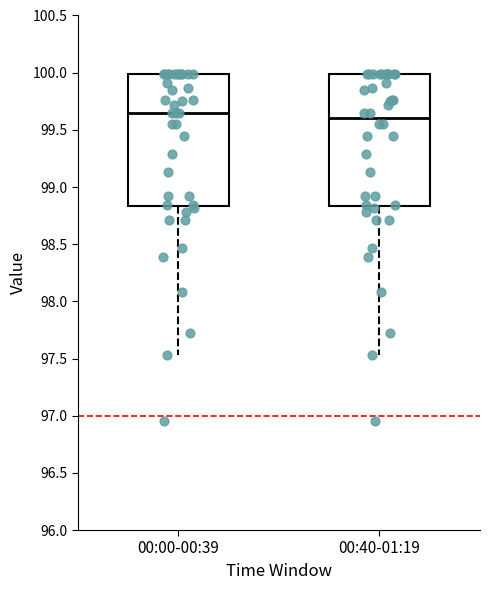

Reading left to right, transcribe this box plot: for each box, give where its median line is, the range the box spans, and where its two whiskers end, as read against the y-axis. The values are not printed on the chart, so give them approximately, as read against the axis.

00:00-00:39: median 99.65, box 98.85 to 100.00, whiskers 97.55 to 100.00
00:40-01:19: median 99.60, box 98.85 to 100.00, whiskers 97.55 to 100.00